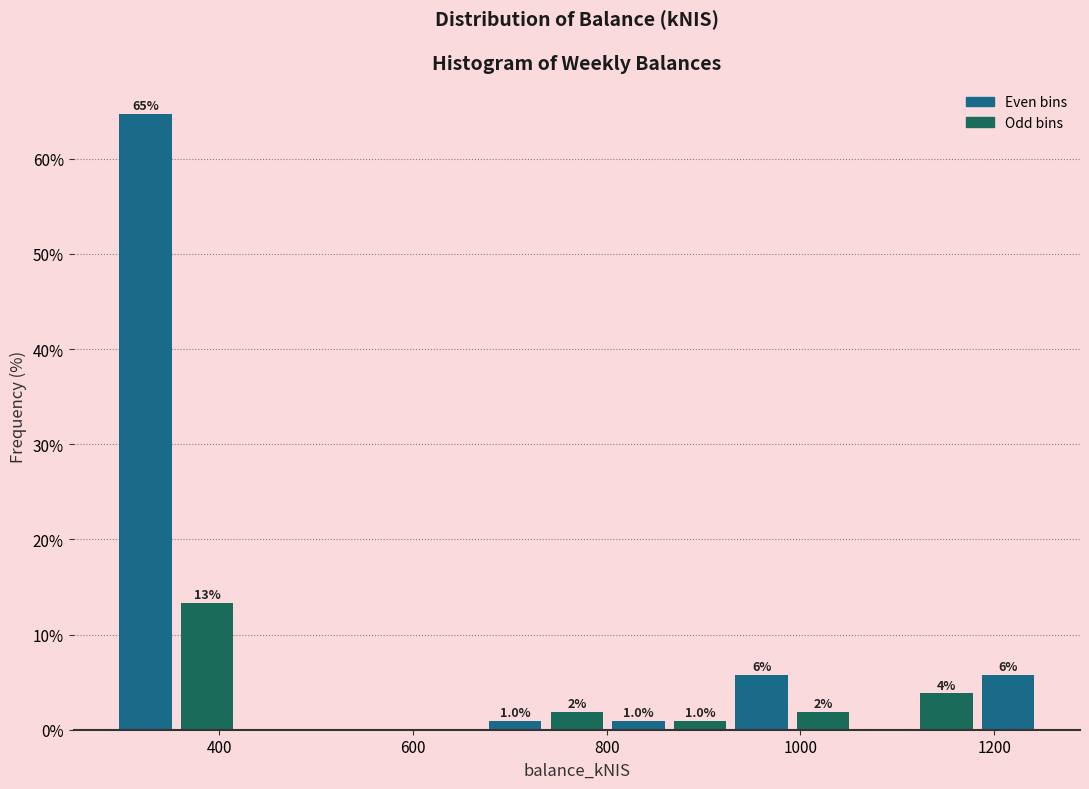

Read against the x-axis, roughly where is the centre of the tallest bar?

320